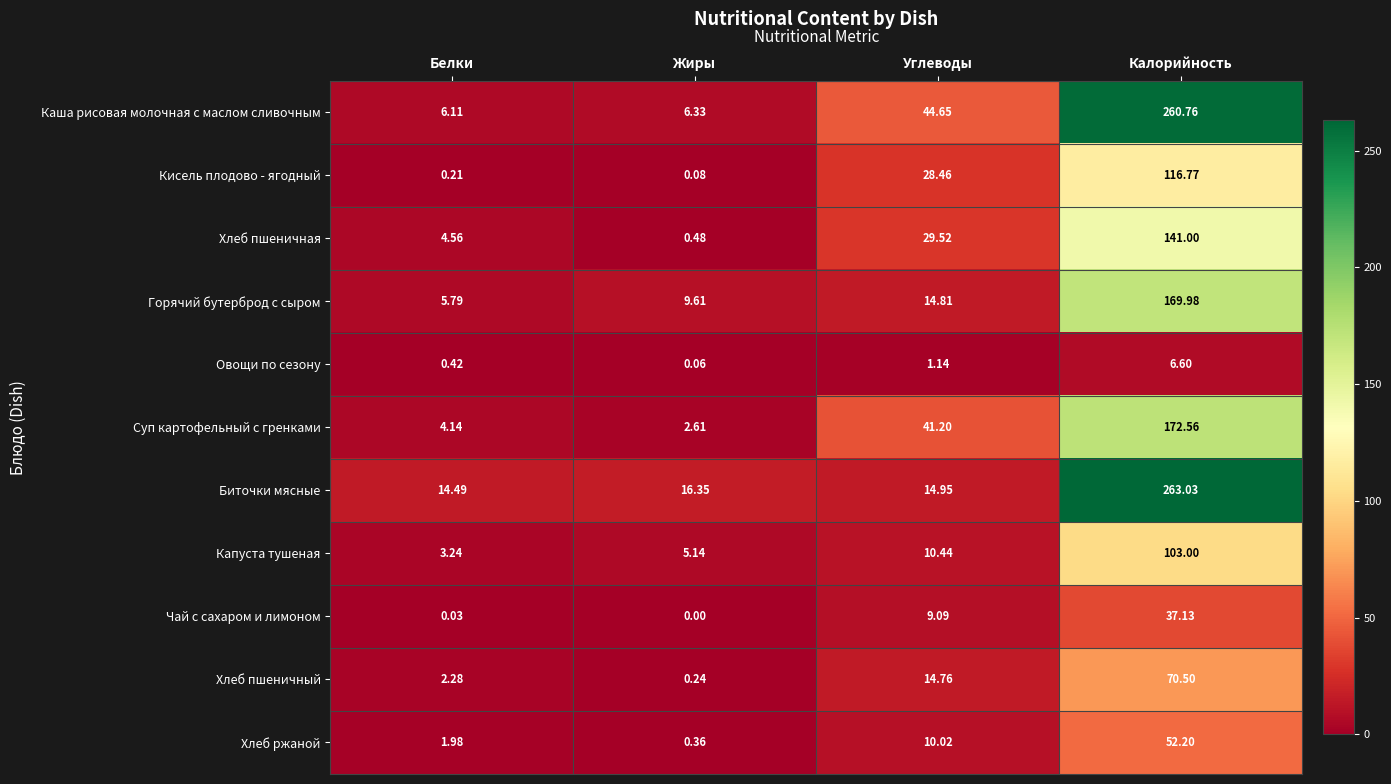

At which category does the chart reach its peak across all series?

Калорийность